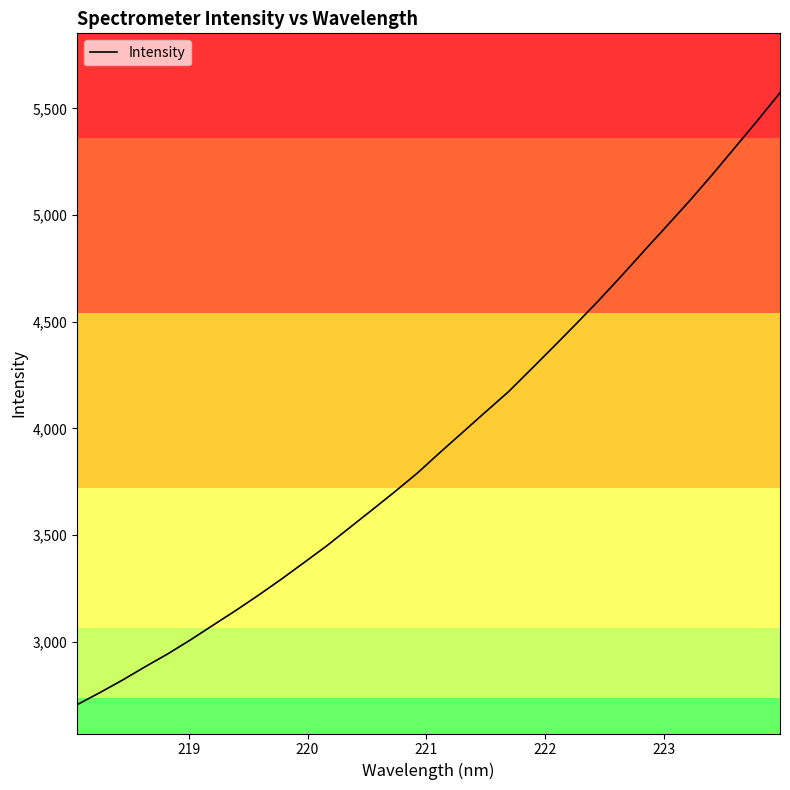

What is the difference between the maximum and minimum values?

2868.4